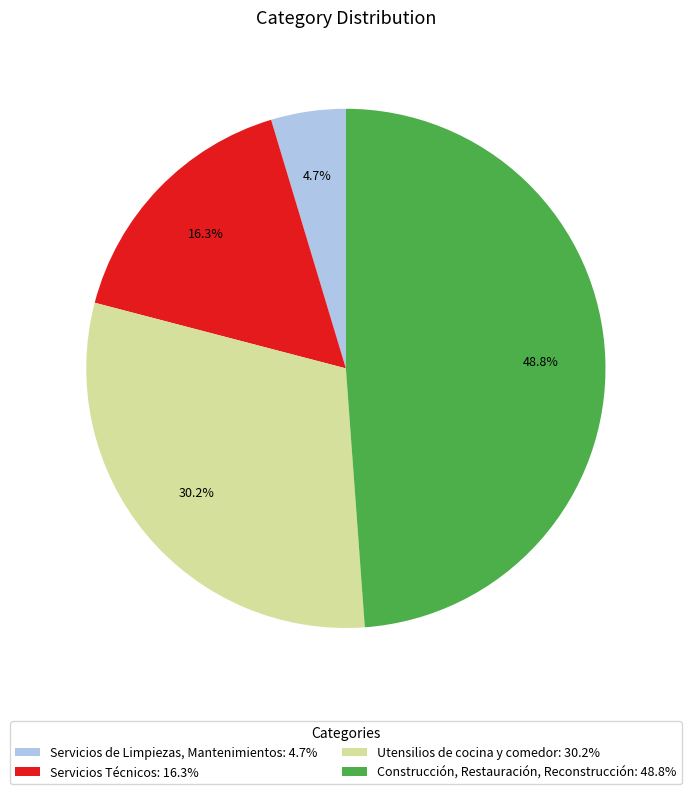

Is it true that Servicios de Limpiezas, Mantenimientos is 5% of the pie?

True